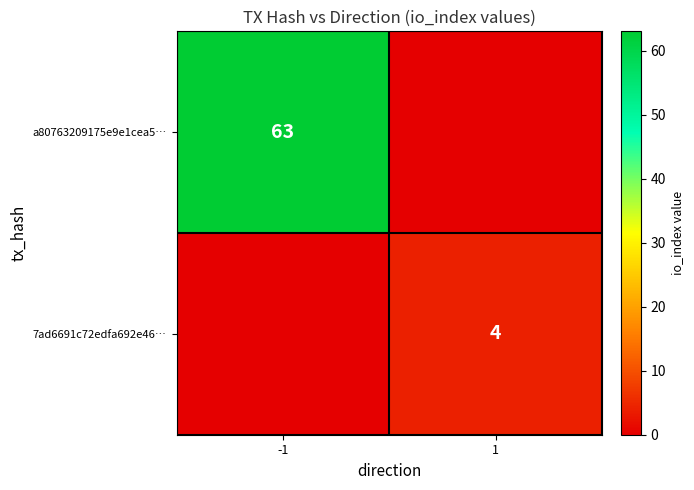

True or false: a80763209175e9e1cea5… has a value of 38 at -1.

False